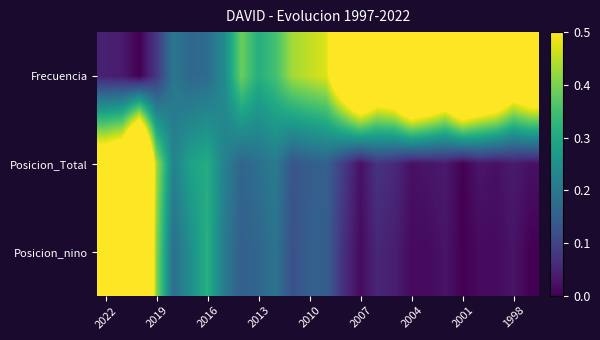

Which series has the largest range (max minus min)?

Frecuencia